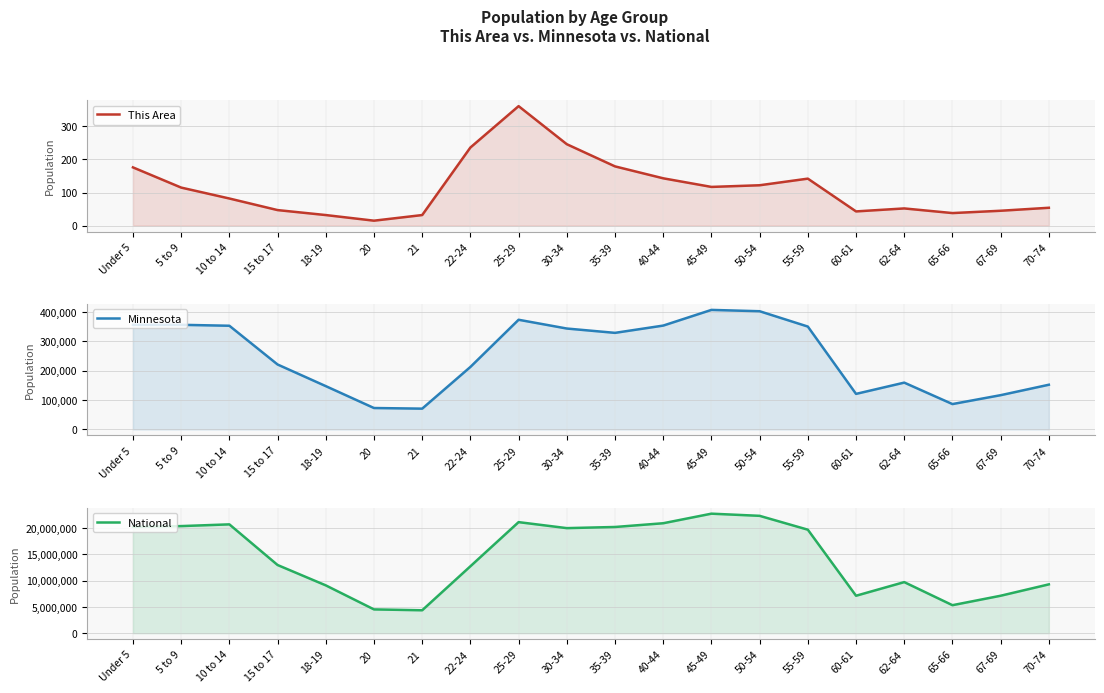

How many values in the National series exceed 19664805?

9